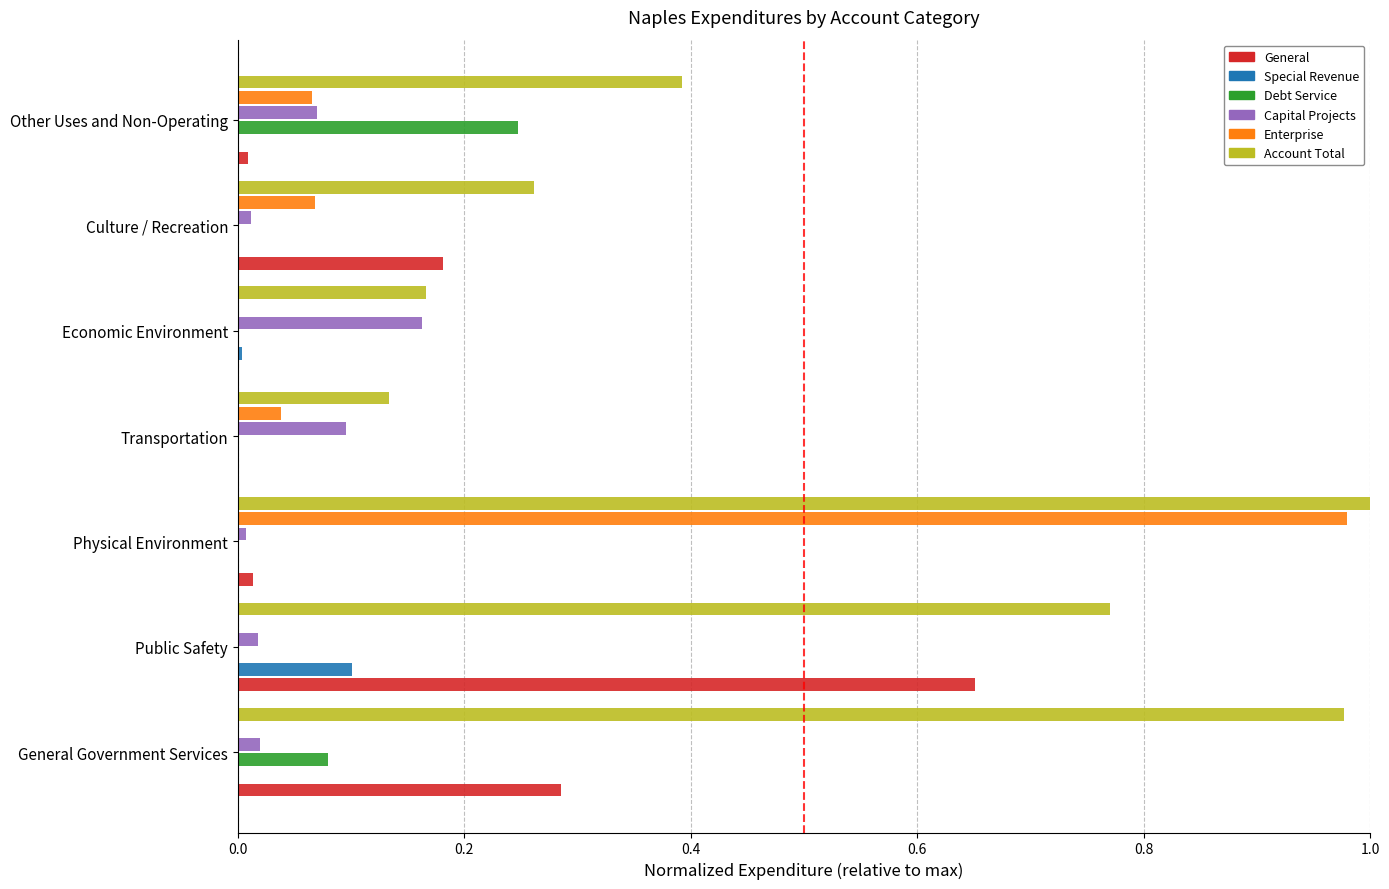

Which series changed the most between General Government Services and Physical Environment?

Enterprise